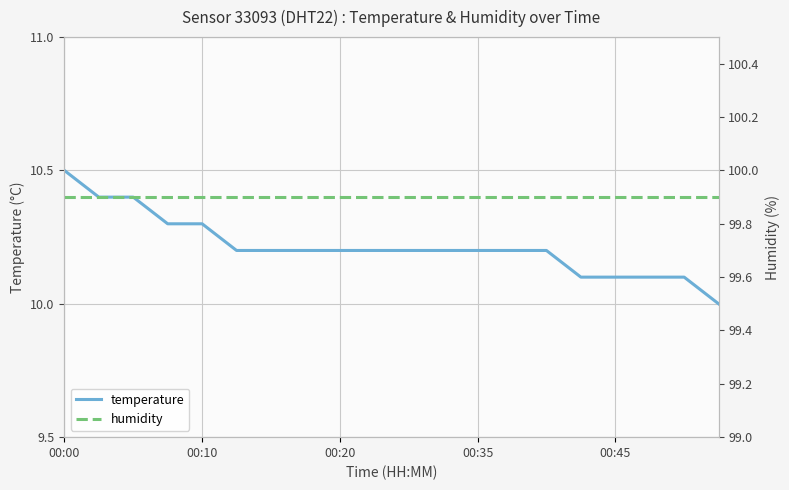

The value of temperature at 00:00 is 10.5. True or false?

True